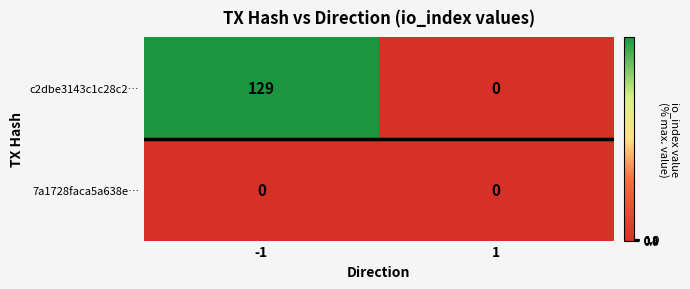

The value of c2dbe3143c1c28c2… at -1 is 86. True or false?

False